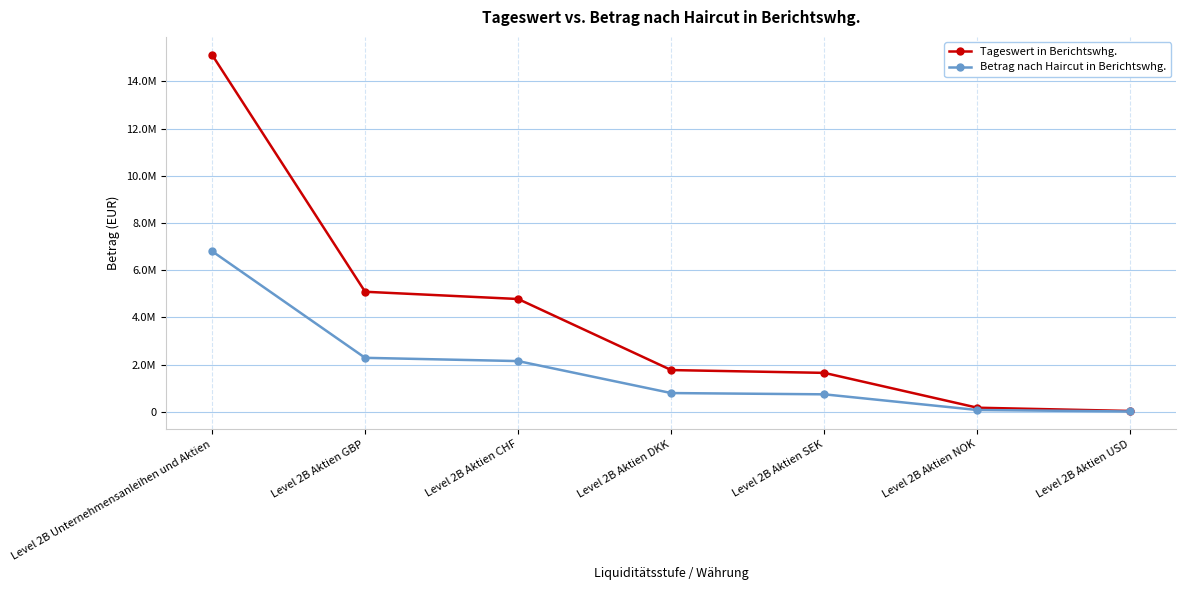

List the series in order of their peak value, lowest first.

Betrag nach Haircut in Berichtswhg., Tageswert in Berichtswhg.